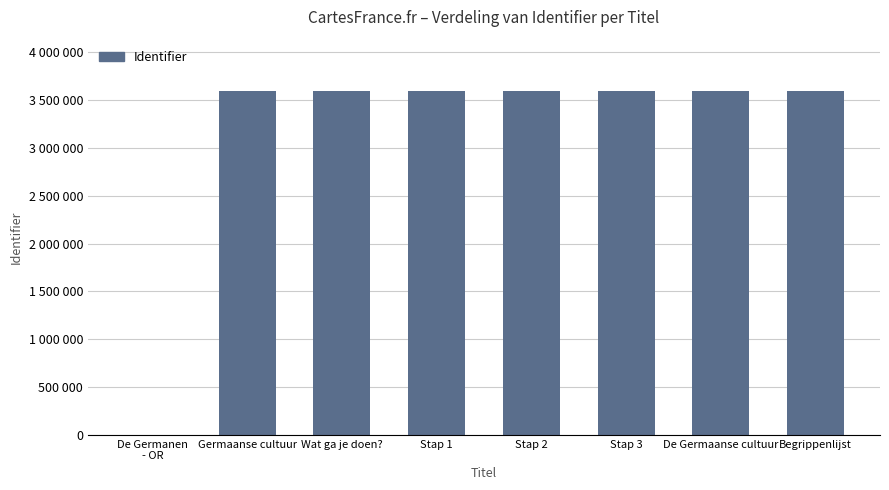

What is the sum of the values at Stap 2 and Begrippenlijst?

7182957